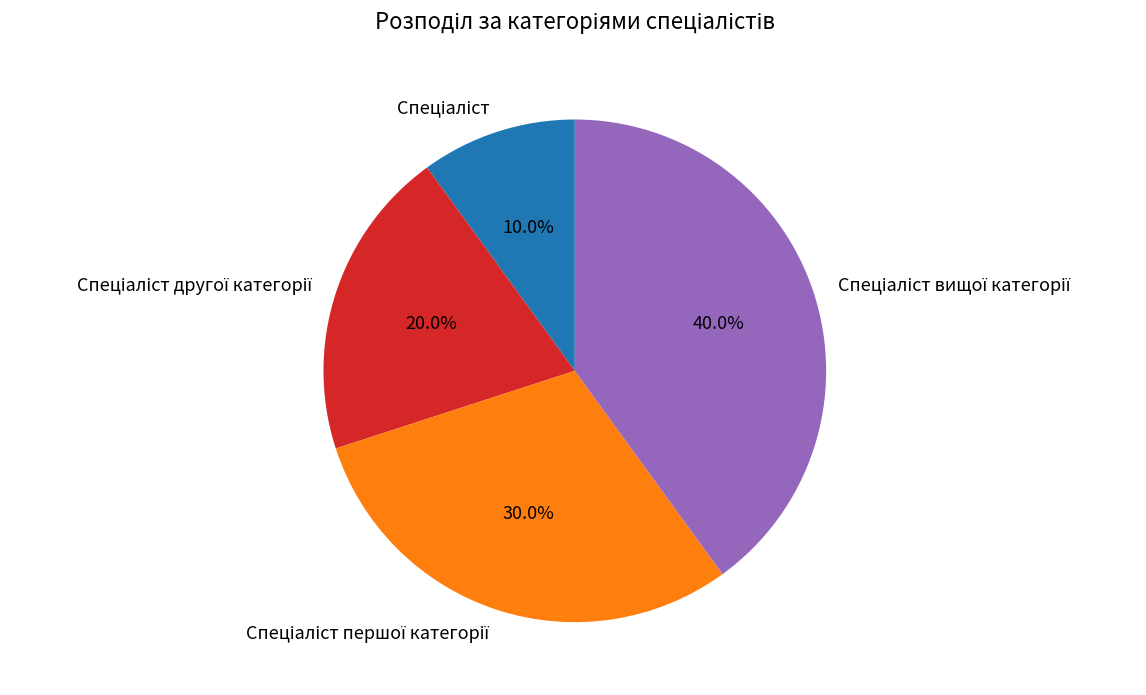

Is there a majority slice in this chart?

No